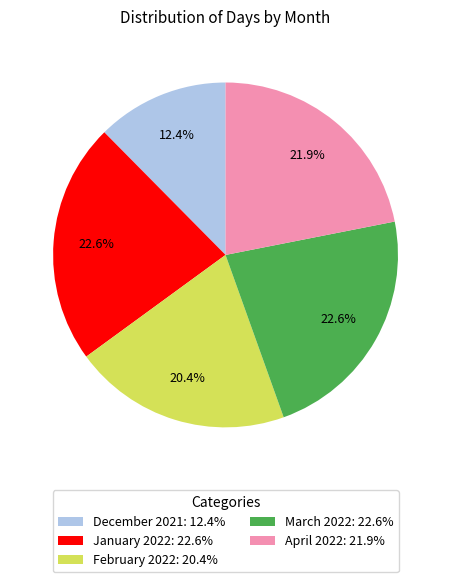

Combined, do April 2022 and February 2022 account for over 50%?

No